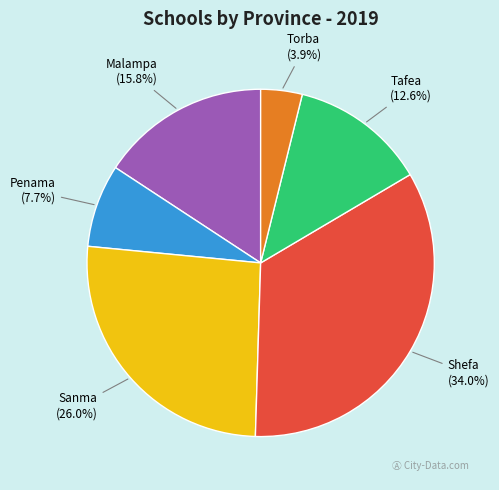

What portion of the pie excludes Torba?

96.1%